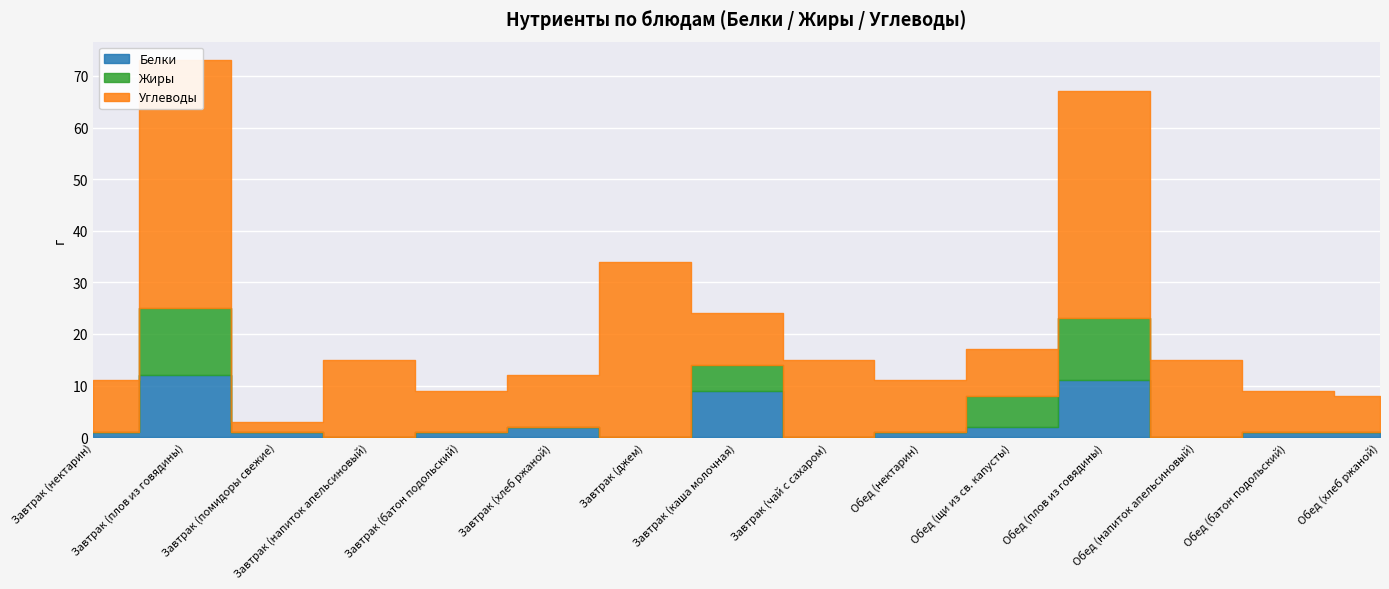

Reading left to right, list all the values displayed in this chart.

Белки: 1	12	1	0	1	2	0	9	0	1	2	11	0	1	1
Жиры: 0	13	0	0	0	0	0	5	0	0	6	12	0	0	0
Углеводы: 10	48	2	15	8	10	34	10	15	10	9	44	15	8	7